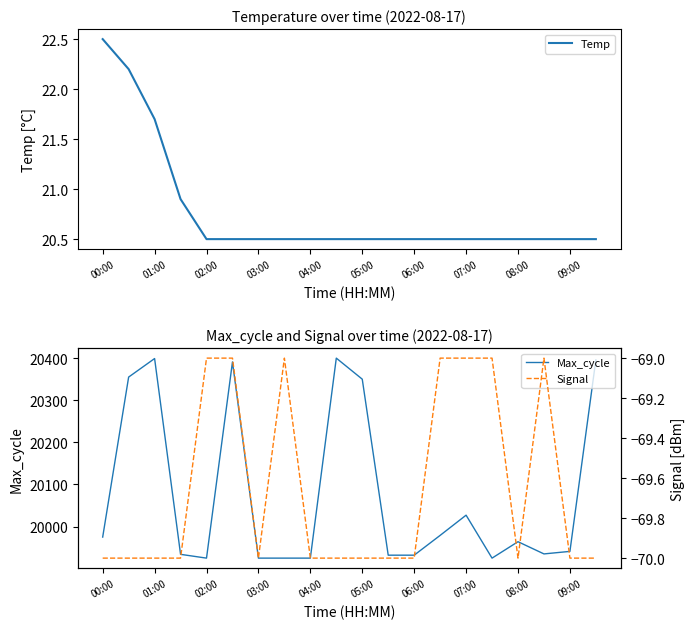

Does the chart display data point markers on the line(s)?

No